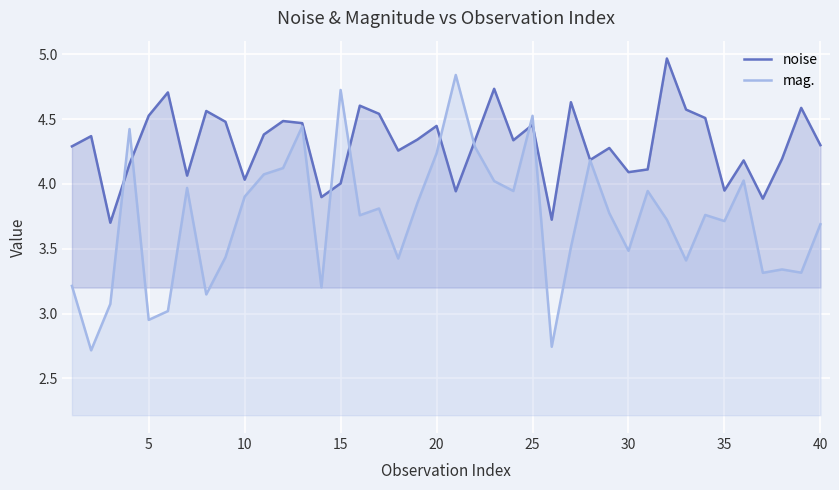

Which series changed the most between 25 and 40?

mag.